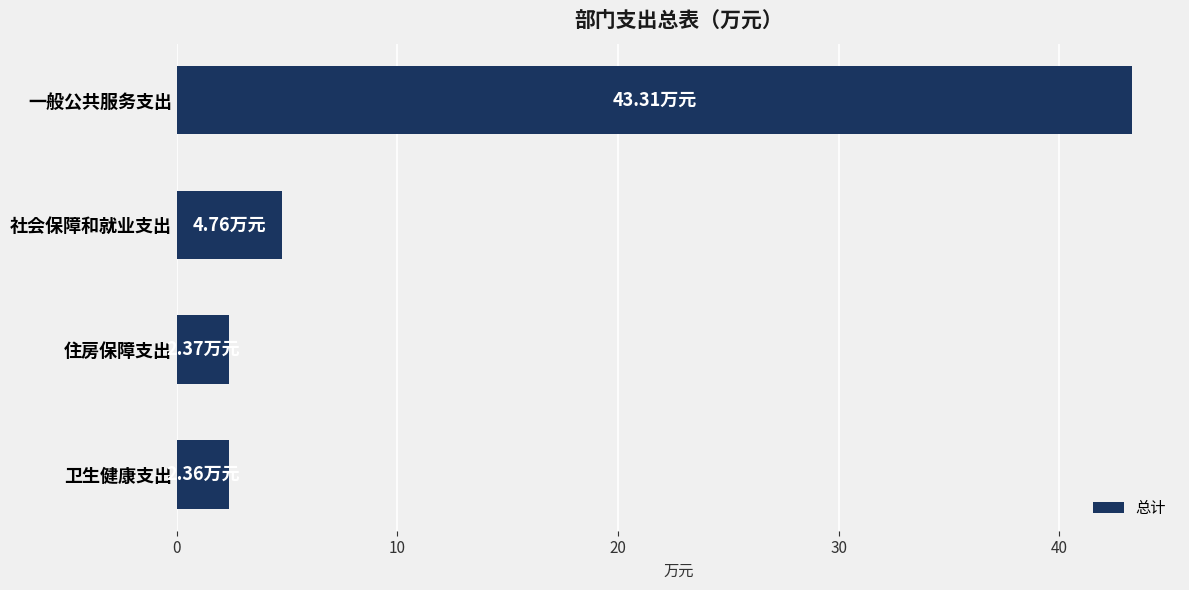

What is the average value?

13.2